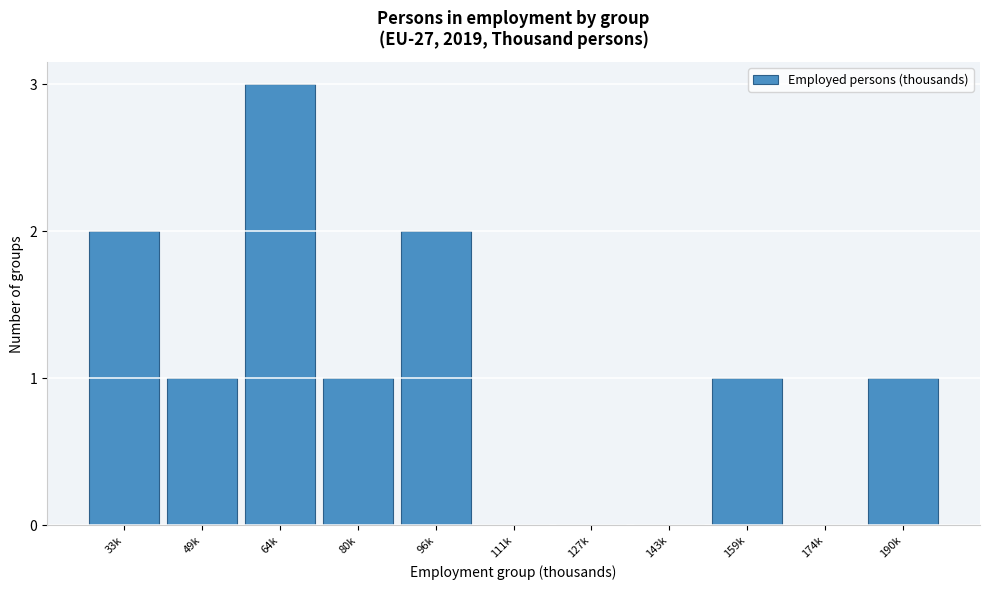

Reading left to right, list all the values displayed in this chart.

33k=2	49k=1	64k=3	80k=1	96k=2	111k=0	127k=0	143k=0	159k=1	174k=0	190k=1